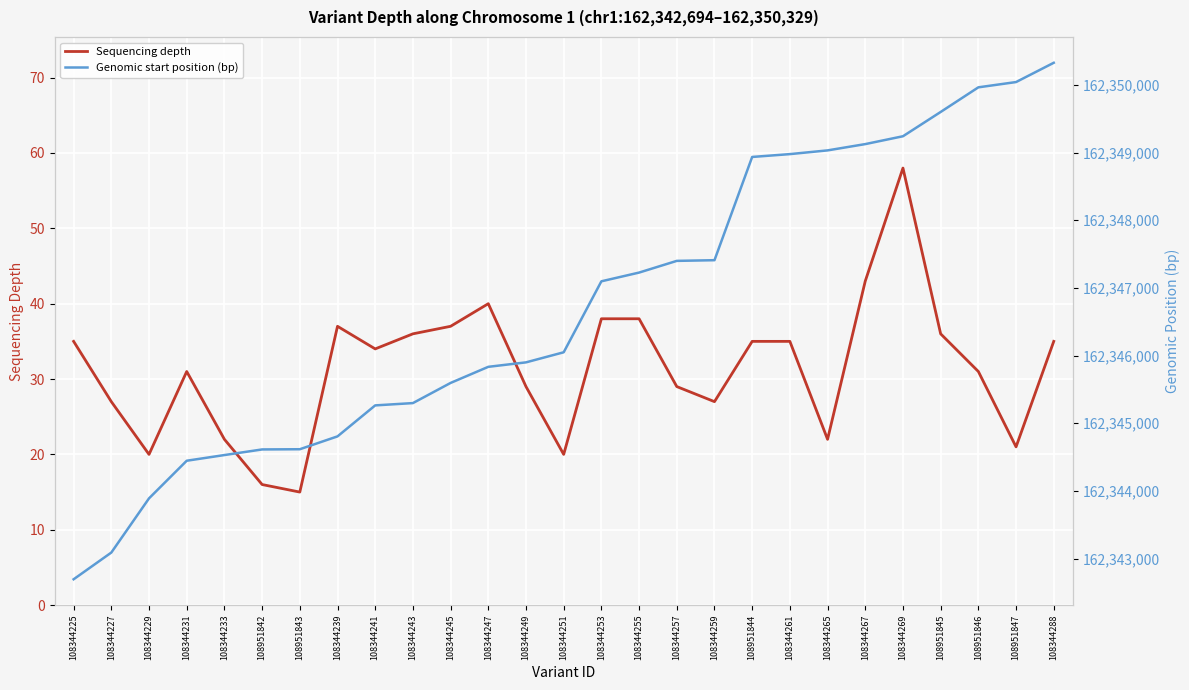

What are all the series names shown in the legend?

Sequencing depth, Genomic start position (bp)